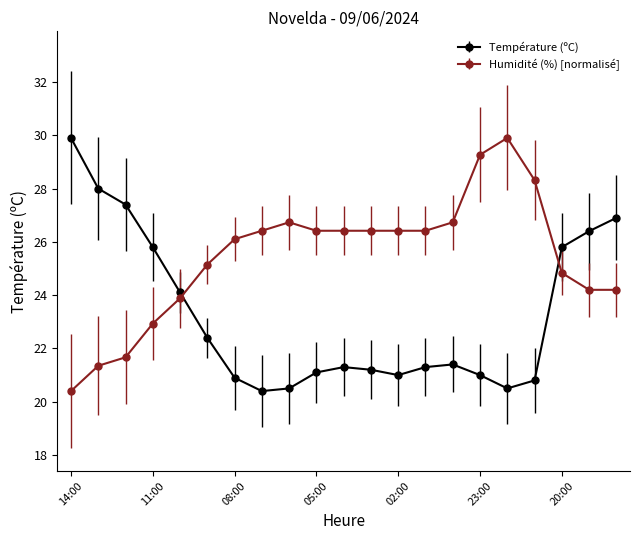

True or false: Température (ºC) has more than 1 points higher than both neighbors.

True